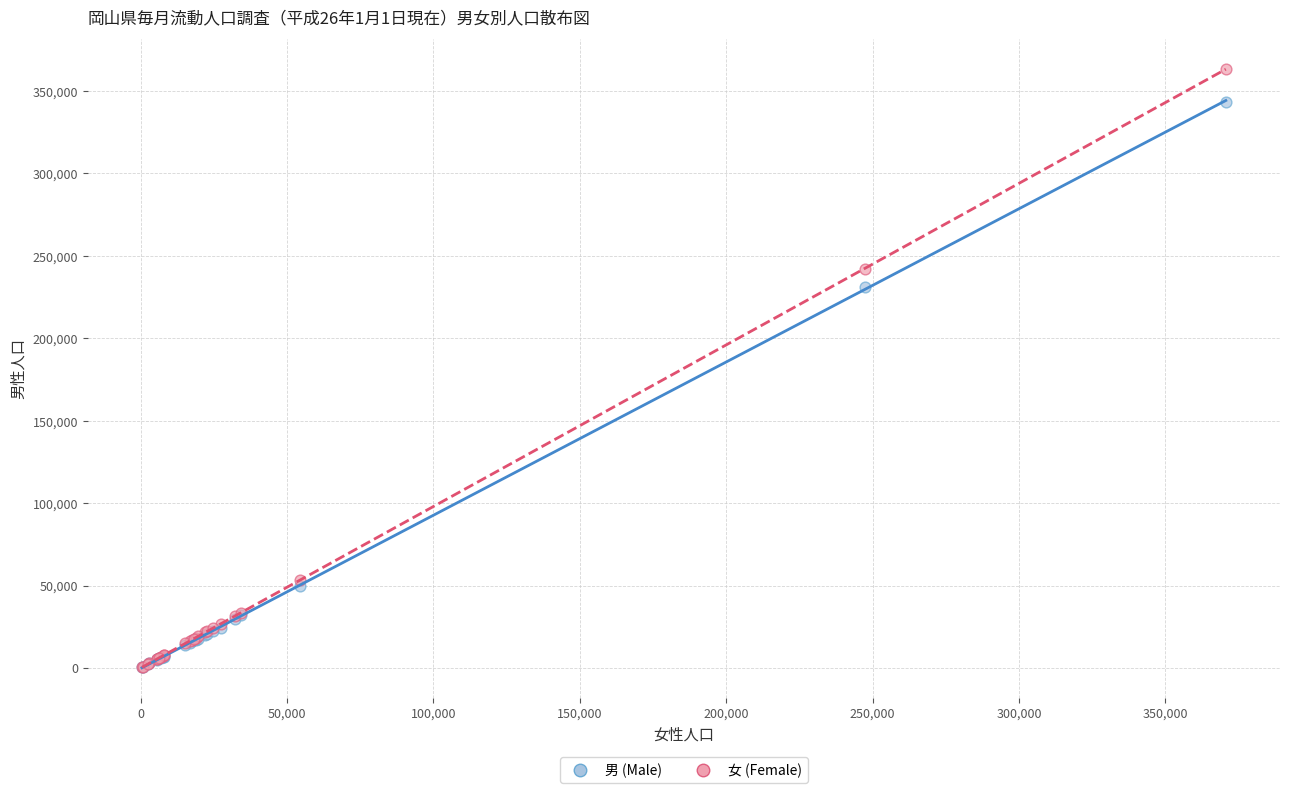

In the 男 (Male) series, what Y value is closest to 171867?

231260.0